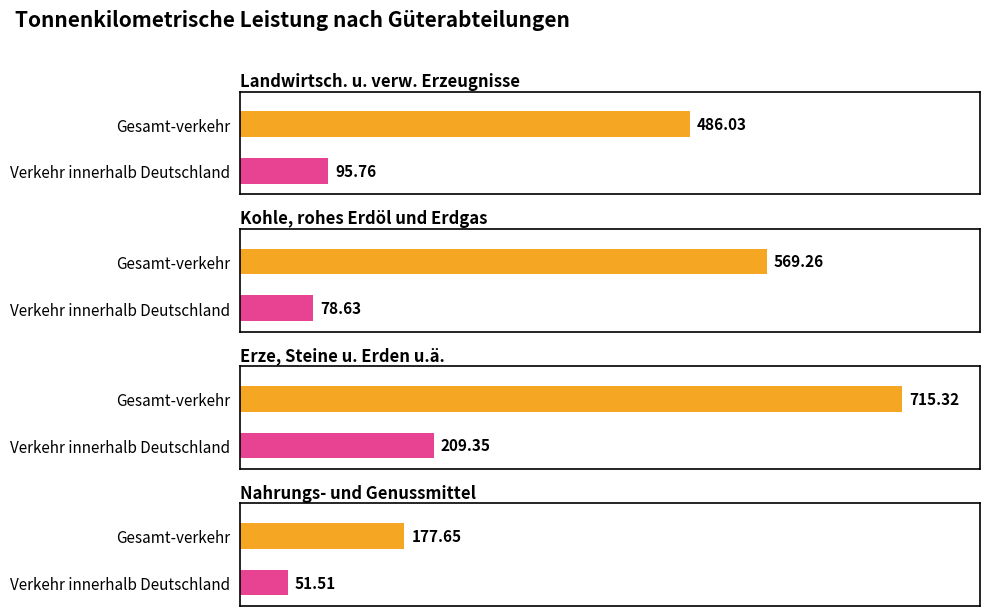

At which label does Gesamt-verkehr first exceed 569?

Kohle, rohes Erdöl und Erdgas